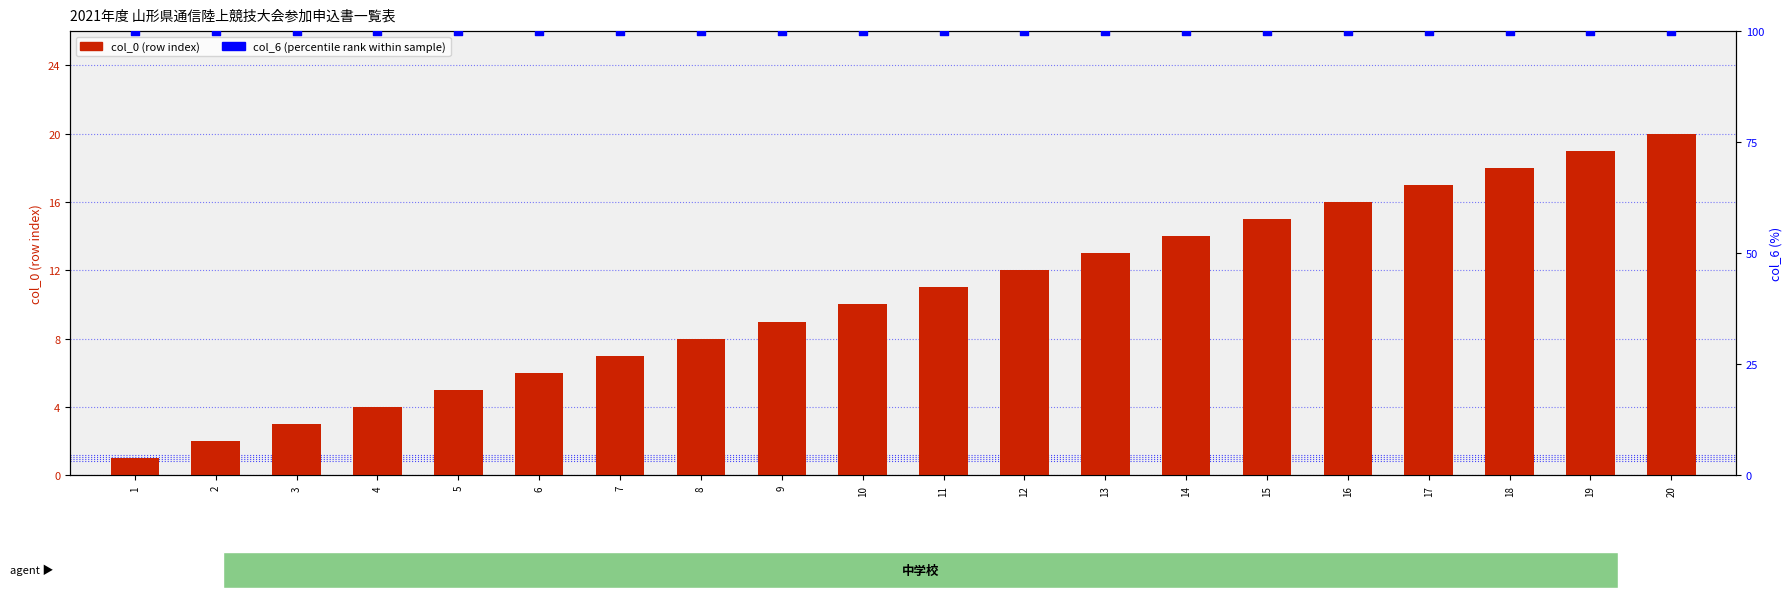

Which series contains the lowest Y value?

col_0